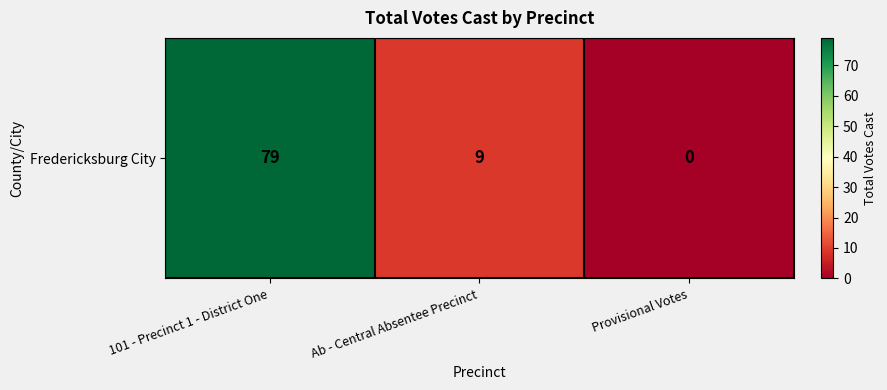

What is the difference between the maximum and minimum values?

79